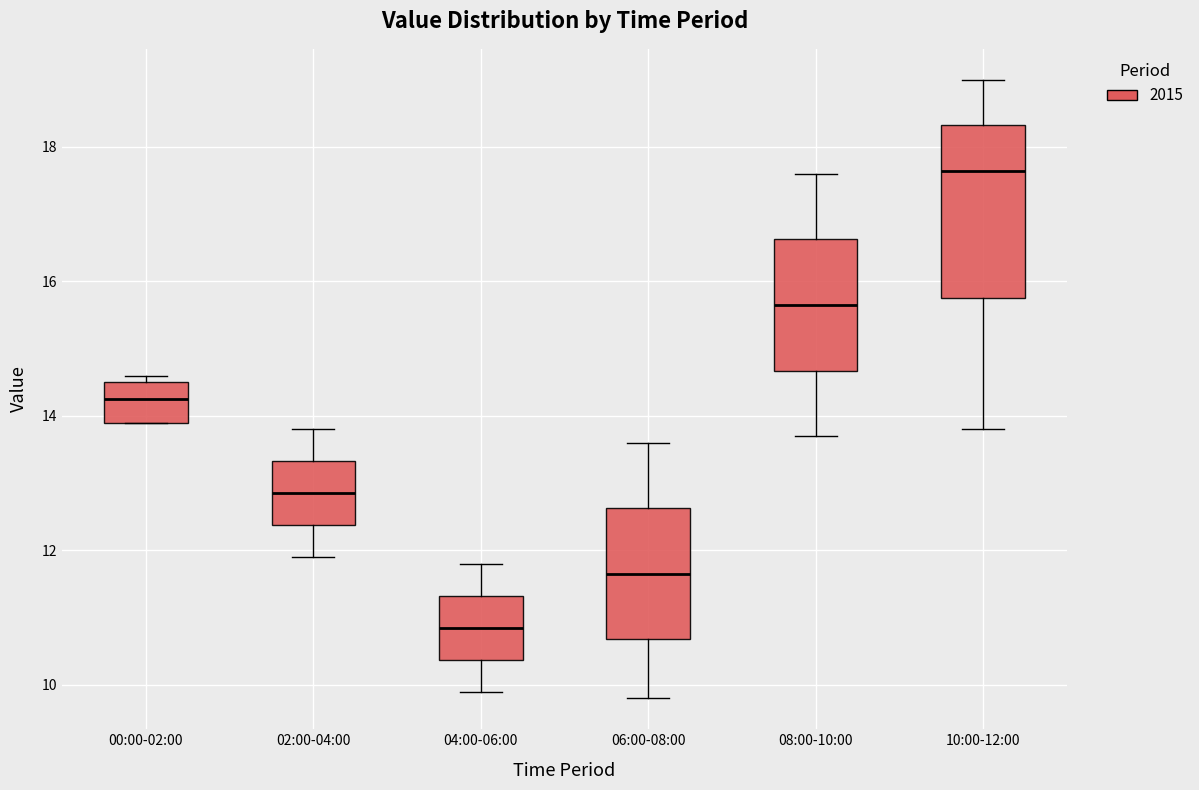

Reading left to right, transcribe this box plot: for each box, give where its median line is, the range the box spans, and where its two whiskers end, as read against the y-axis. The values are not printed on the chart, so give them approximately, as read against the axis.

00:00-02:00: median 14.2, box 14.0 to 14.6, whiskers 14.0 to 14.6 (just above the box's upper edge)
02:00-04:00: median 12.8, box 12.4 to 13.4, whiskers 12.0 to 13.8
04:00-06:00: median 10.8, box 10.4 to 11.4, whiskers 10.0 to 11.8
06:00-08:00: median 11.6, box 10.6 to 12.6, whiskers 9.8 to 13.6
08:00-10:00: median 15.6, box 14.6 to 16.6, whiskers 13.8 to 17.6
10:00-12:00: median 17.6, box 15.8 to 18.4, whiskers 13.8 to 19.0